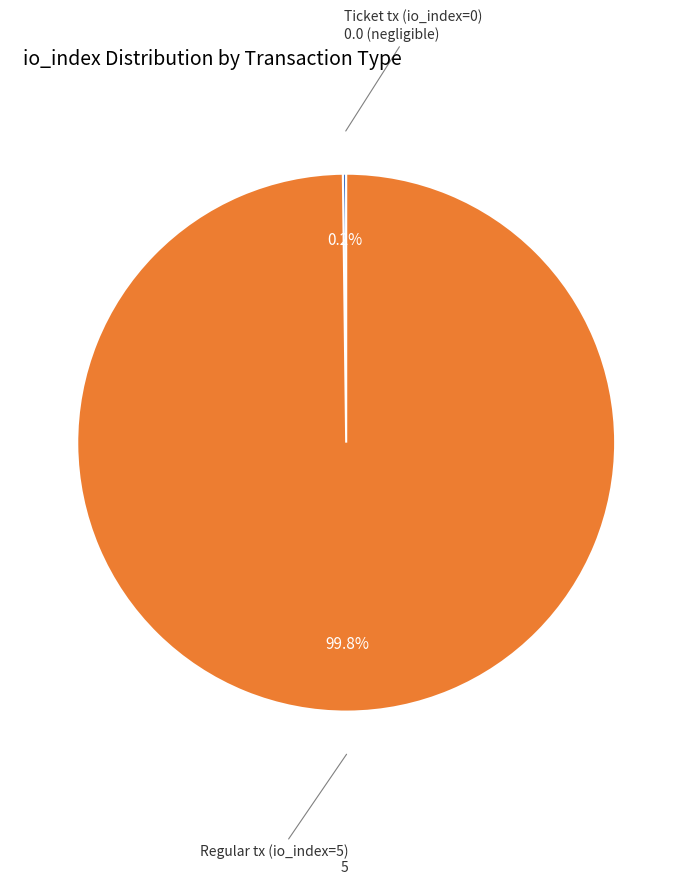

To the nearest percent, what is the average slice percentage?

50%